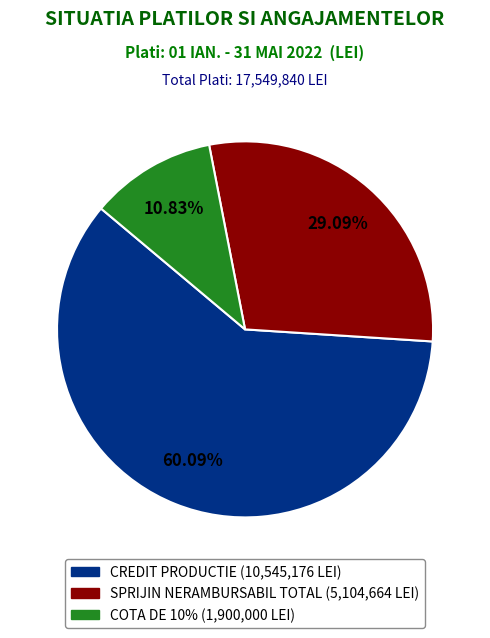

Combined, do COTA DE 10% and SPRIJIN NERAMBURSABIL TOTAL account for over 50%?

No